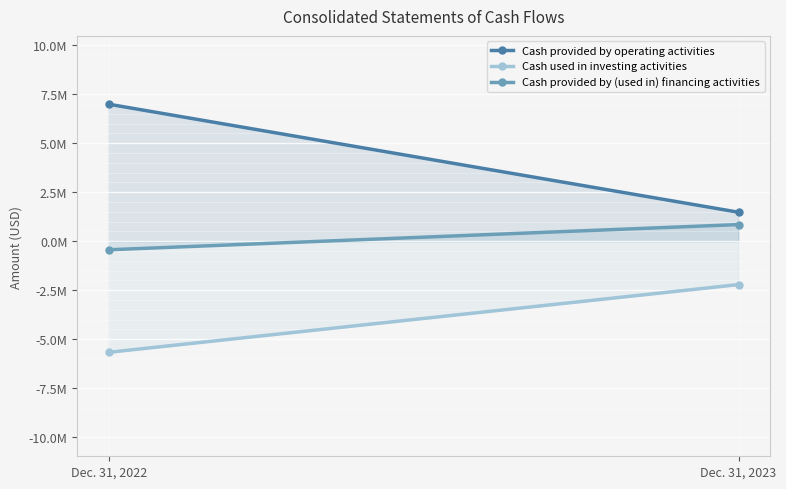

What is the value of the Cash provided by (used in) financing activities point at the 2nd from the left?

848326